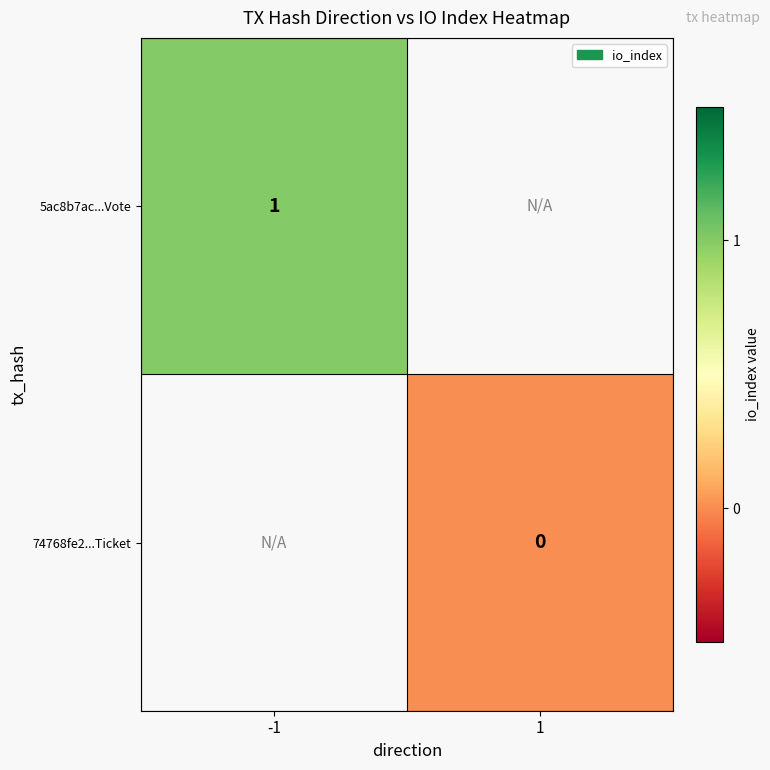

Is it true that 5ac8b7ac...Vote equals 1 at -1?

True